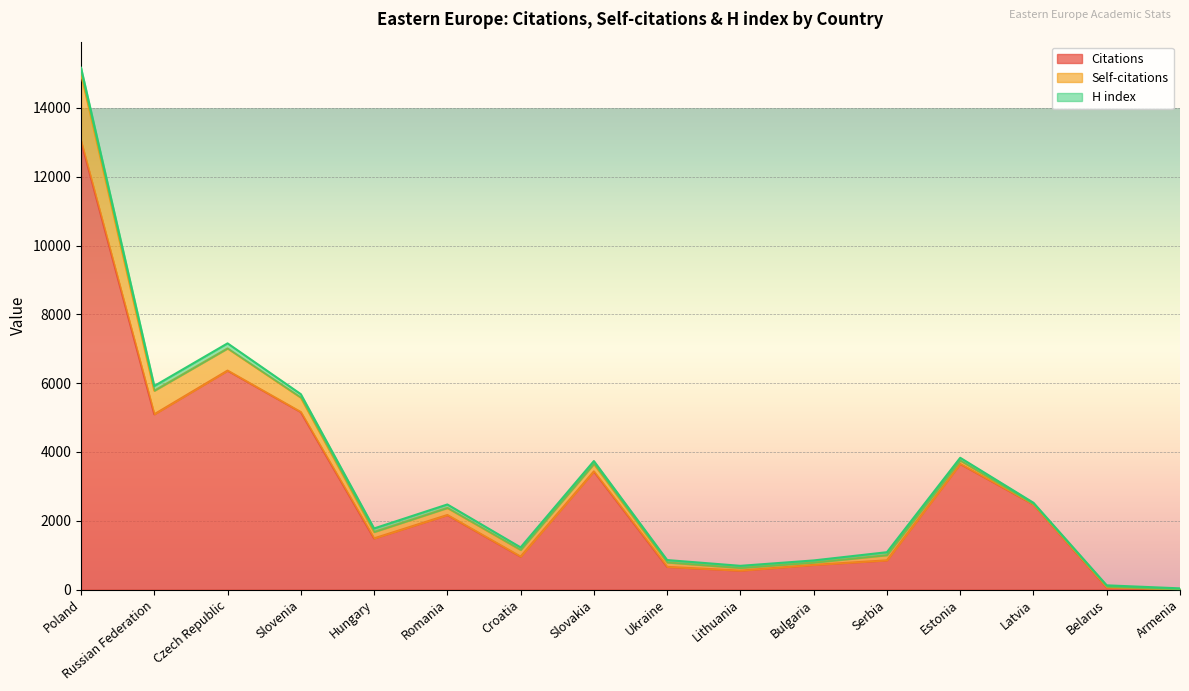

Reading left to right, what are all the values shown in this chart?

Citations: 13044	5096	6365	5160	1488	2167	958	3435	660	551	718	850	3652	2474	59	10
Self-citations: 1948	684	644	420	186	206	194	217	128	77	66	150	99	10	25	1
H index: 176	138	148	100	103	101	74	84	70	62	63	86	80	39	39	24